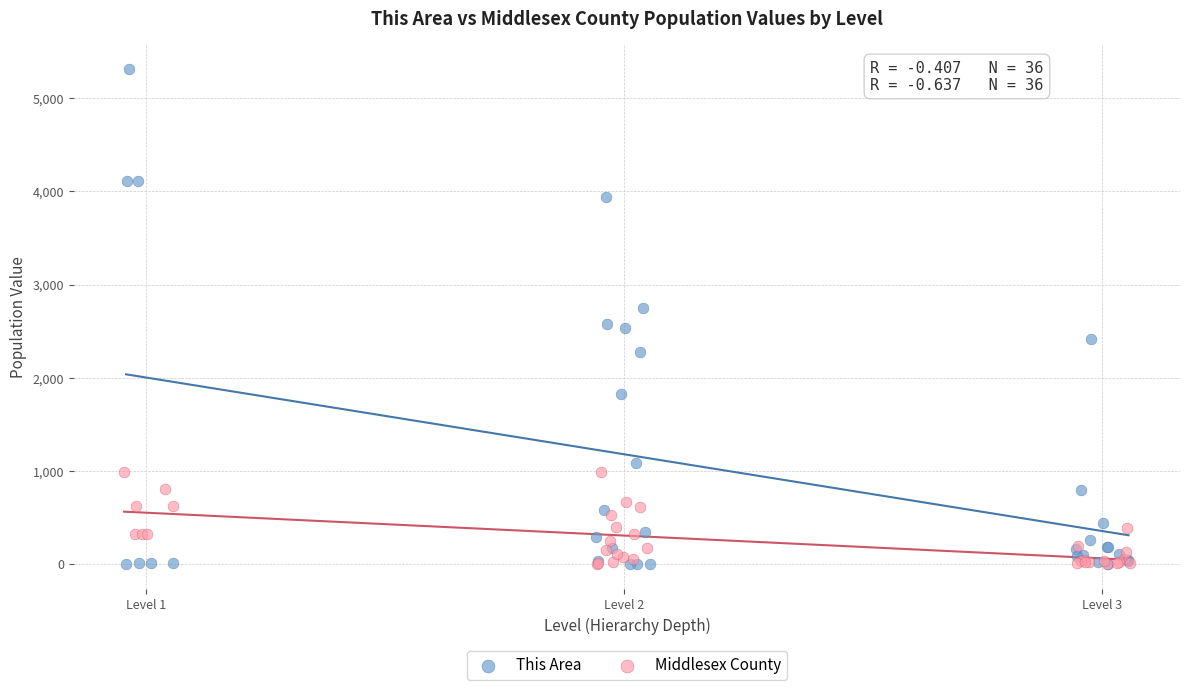

Which series reaches the maximum Y coordinate?

This Area